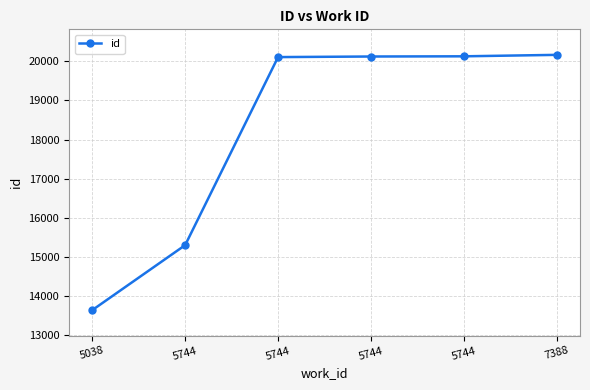

What is the value of the 6th point from the left?

20160